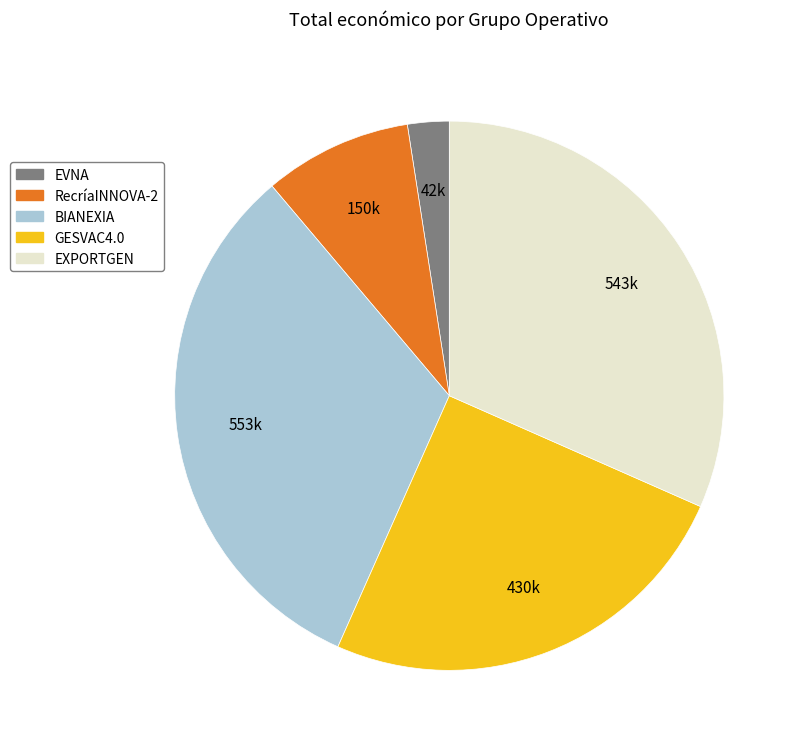

Rank the categories by value from lowest to highest.

EVNA, RecríaINNOVA-2, GESVAC4.0, EXPORTGEN, BIANEXIA